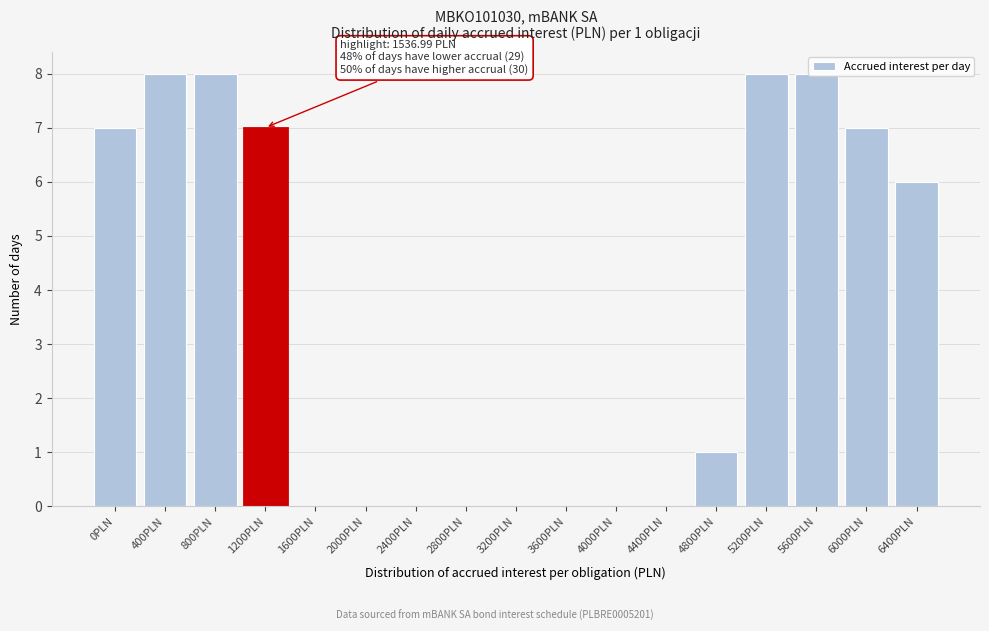

The chart shows a value of 3 at 2000PLN. True or false?

False